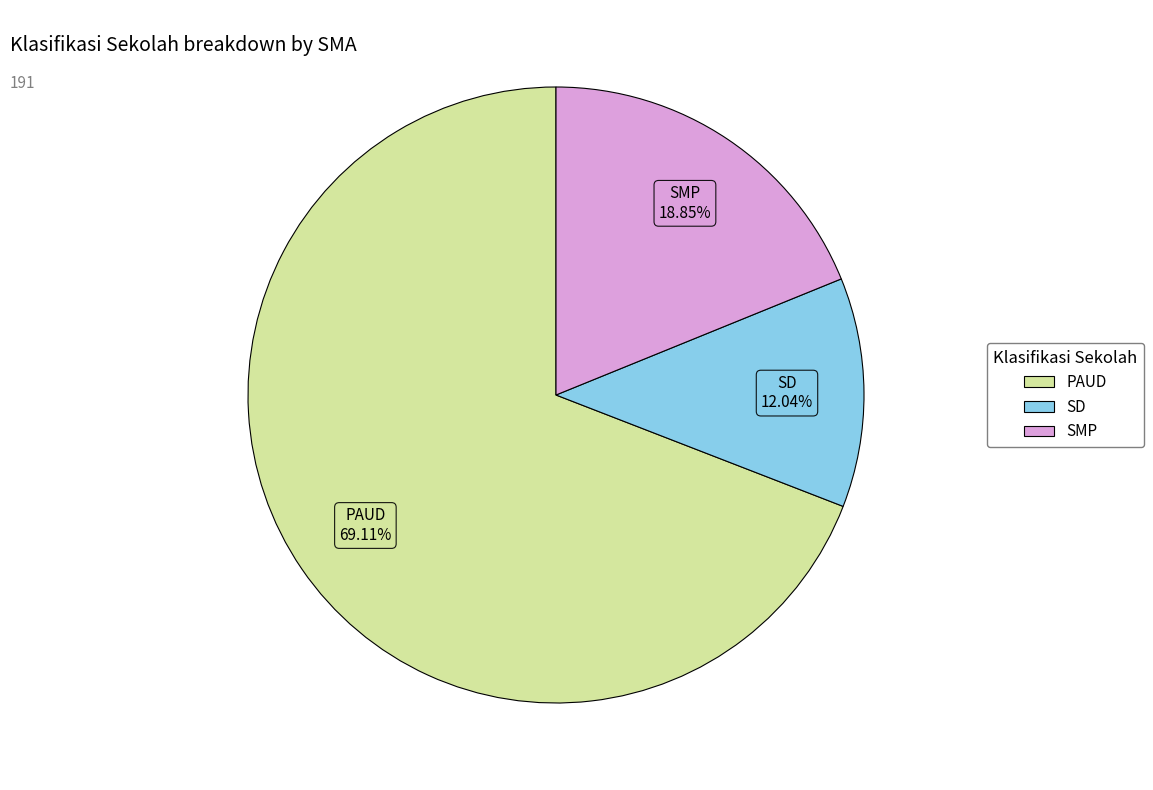

Is there any slice that represents more than half of the pie?

Yes